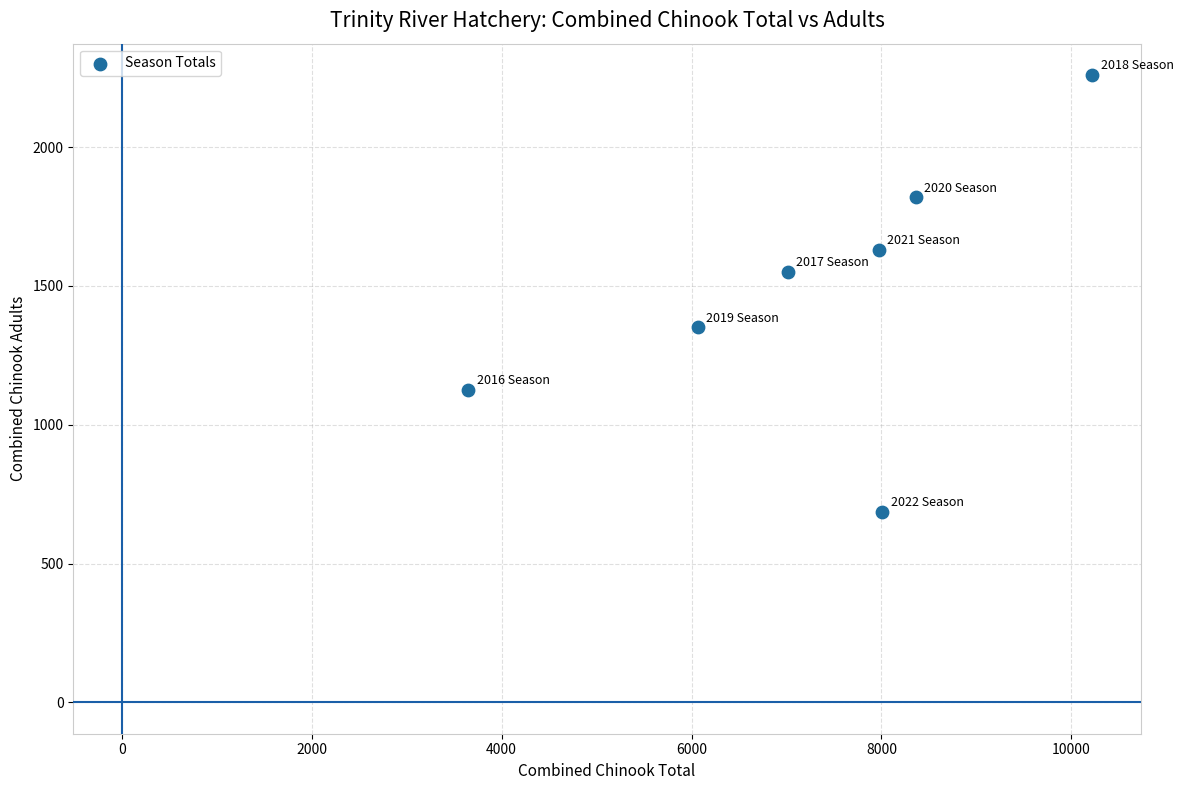

What is the range of X values (max minus min)?

6571